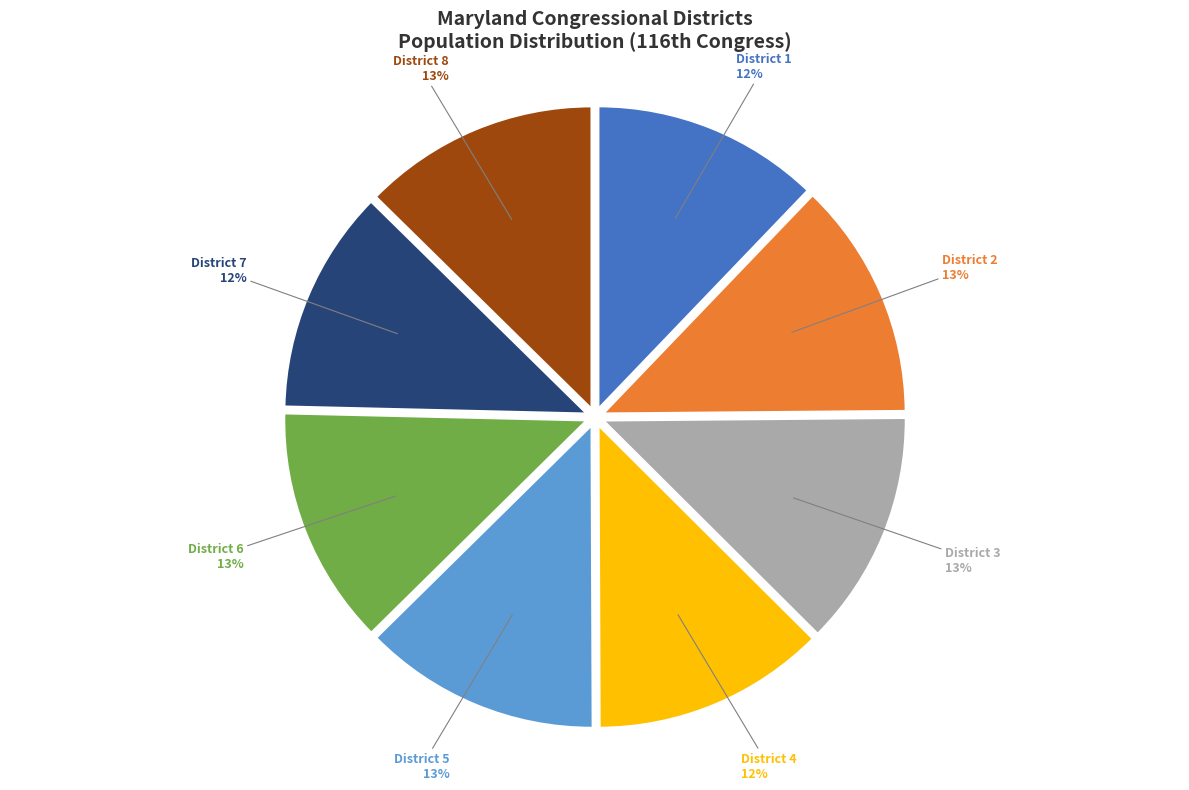

How many segments does this pie chart have?

8